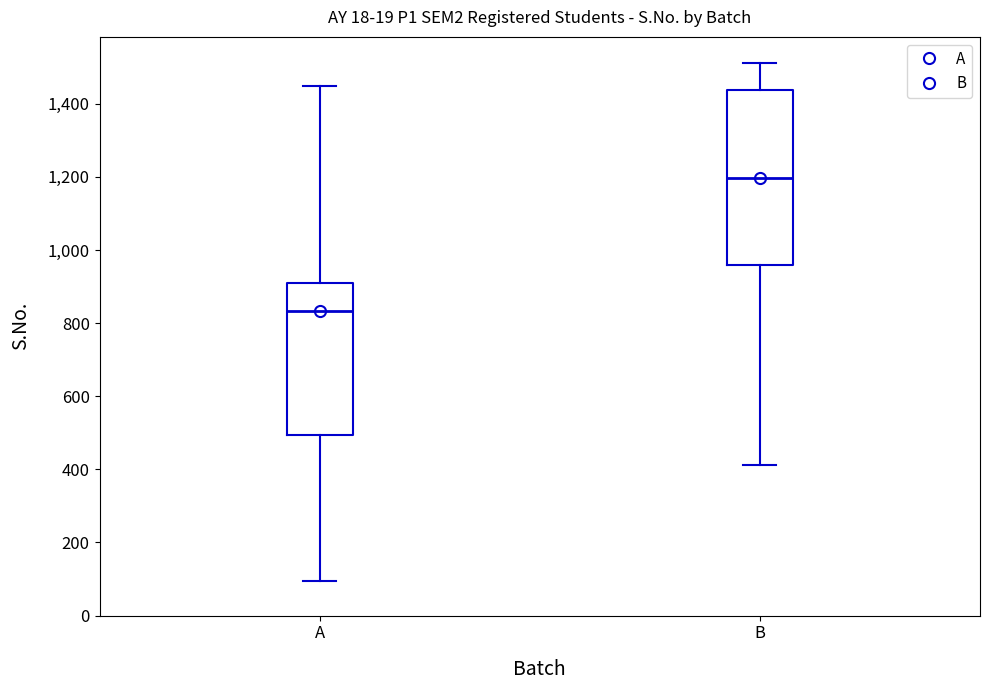

Reading left to right, read every box against the y-axis: the position of its median line, the range the box covers, and the ends of its whiskers. The values are not printed on the chart, so give them approximately, as read against the axis.

A: median 840, box 500 to 920, whiskers 100 to 1440
B: median 1200, box 960 to 1440, whiskers 420 to 1520